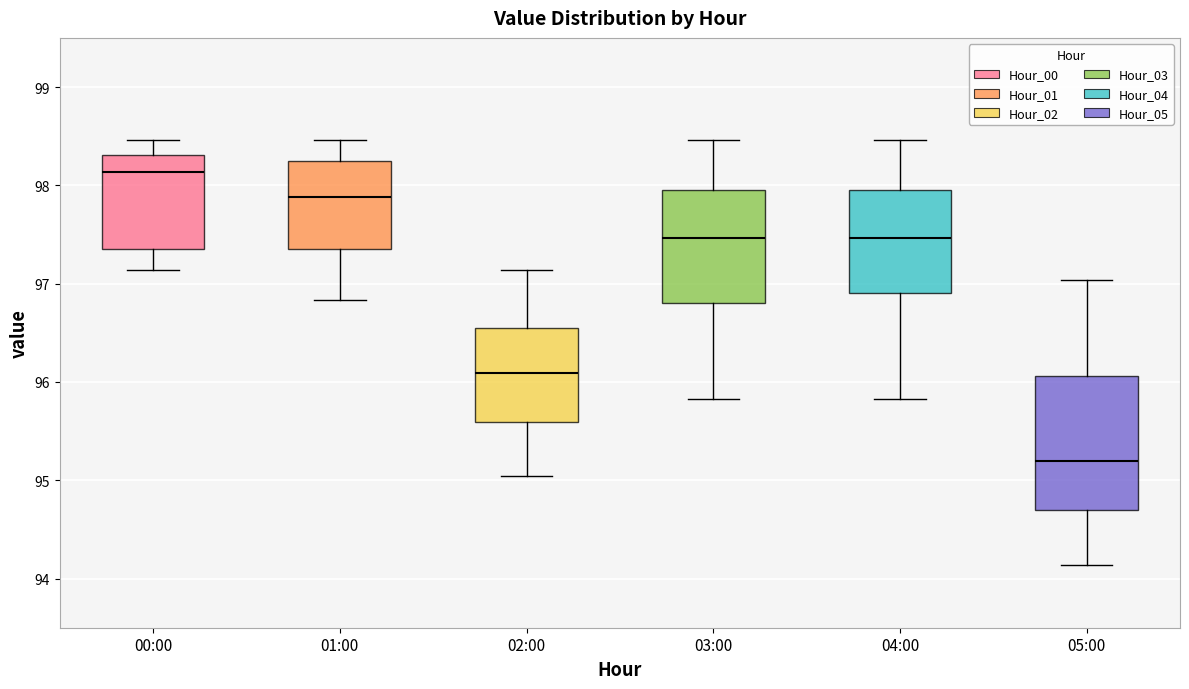

Where does the median line of the box for 05:00 sit on the y-axis? The values are not printed on the chart, so give them approximately, as read against the axis.

95.2